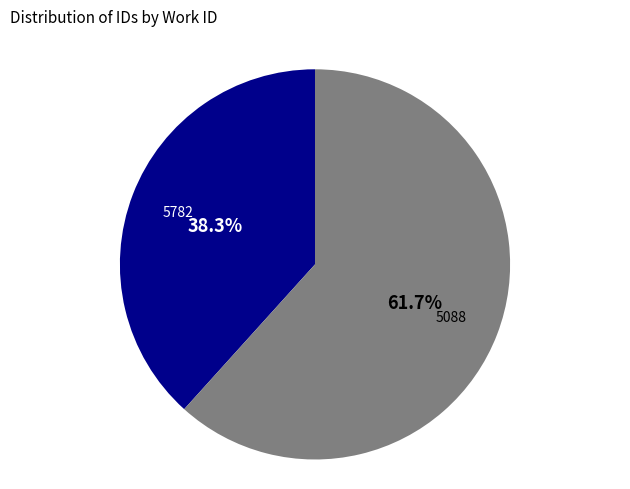

To the nearest percent, what is the average slice percentage?

50%